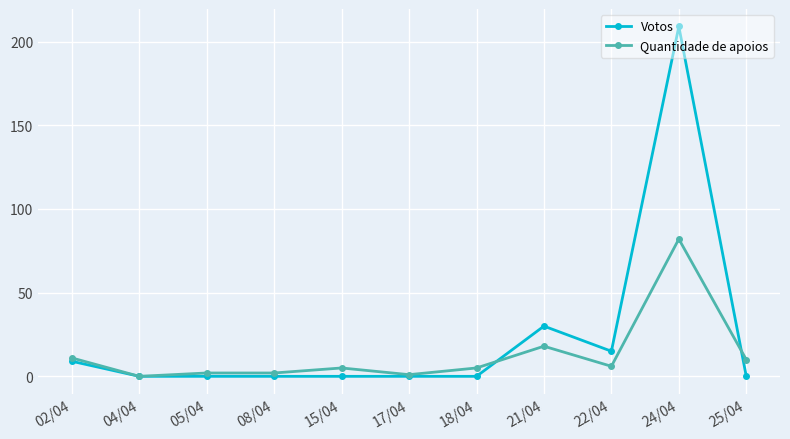

True or false: Quantidade de apoios and Votos intersect in this chart.

True